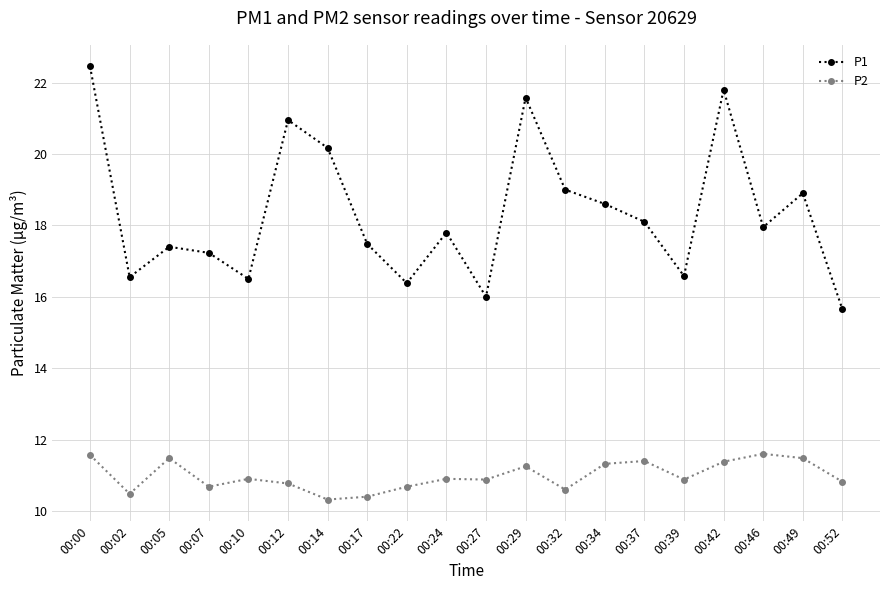

At which category is the sum across all series the highest?

00:00